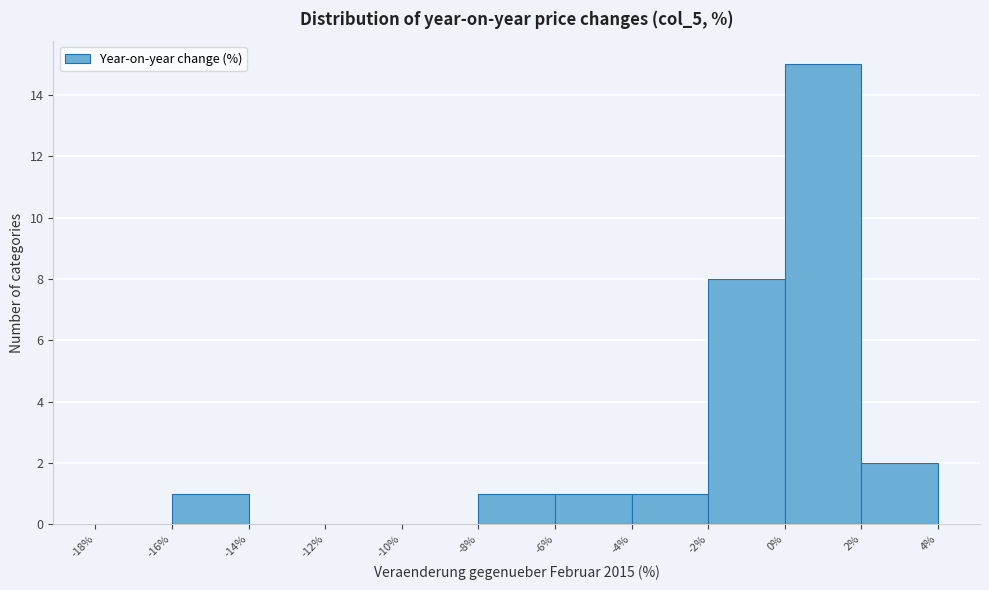

Over which range of the x-axis is the bar tallest?

0% to 2%